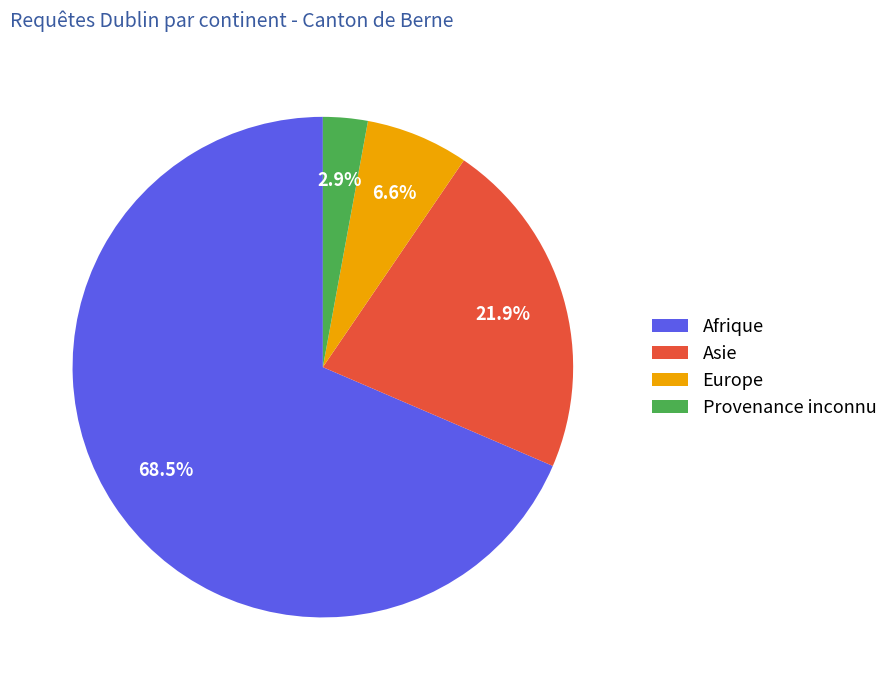

Does any single category account for the majority?

Yes